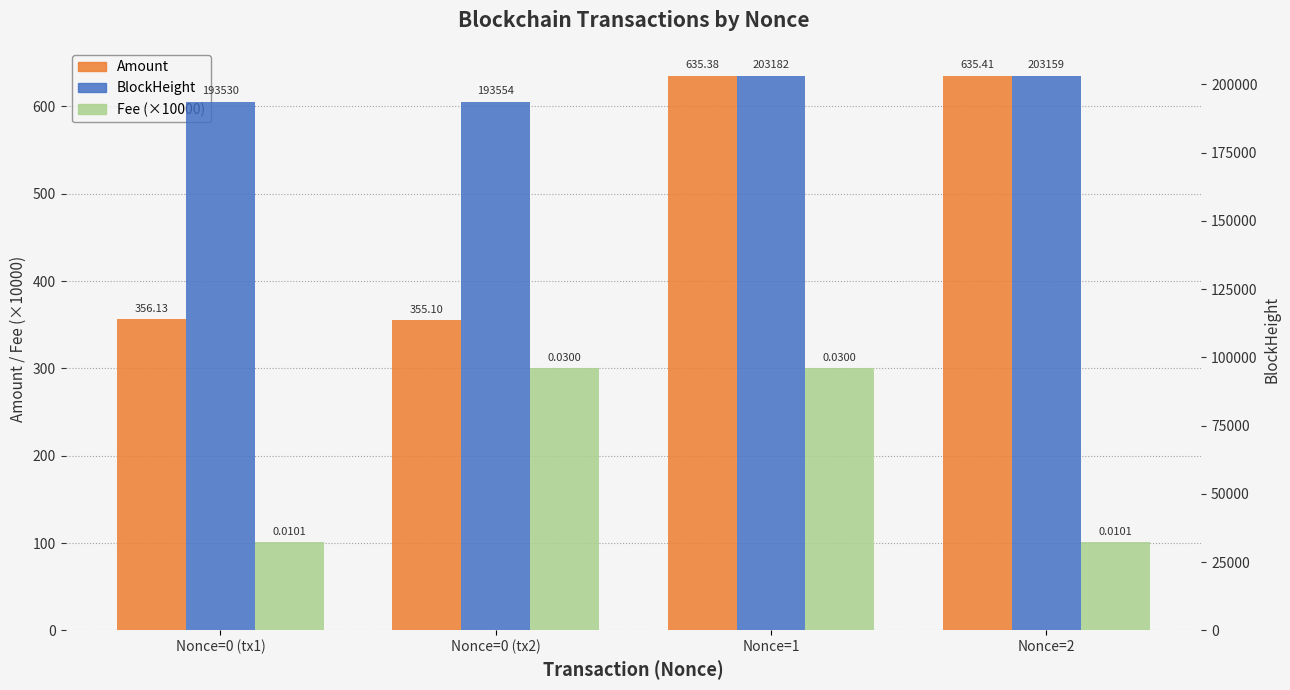

How many categories are shown in the chart?

4